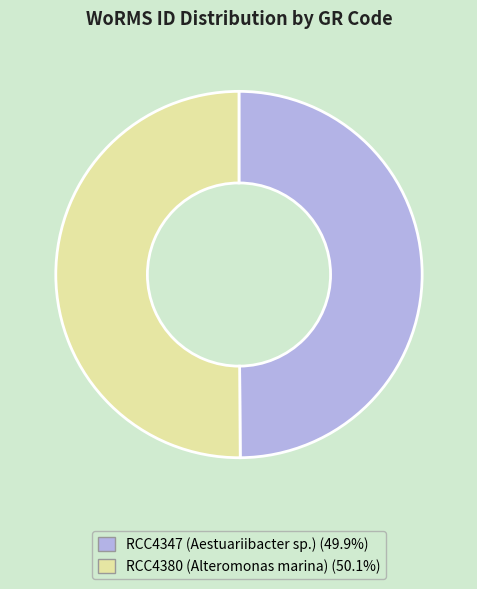

What is the ratio of the value at RCC4380 (Alteromonas marina) to the value at RCC4347 (Aestuariibacter sp.)?

1.0